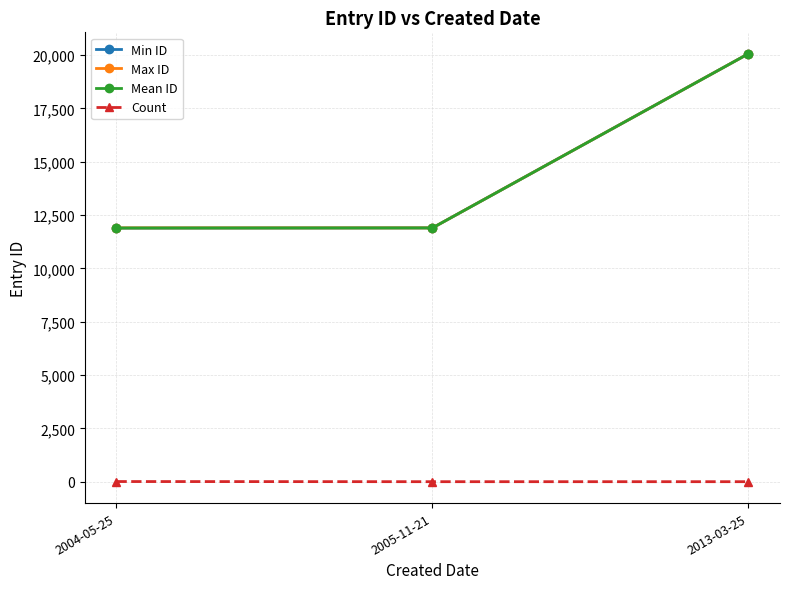

What is the difference between the second highest and minimum values in the Mean ID series?

4.9